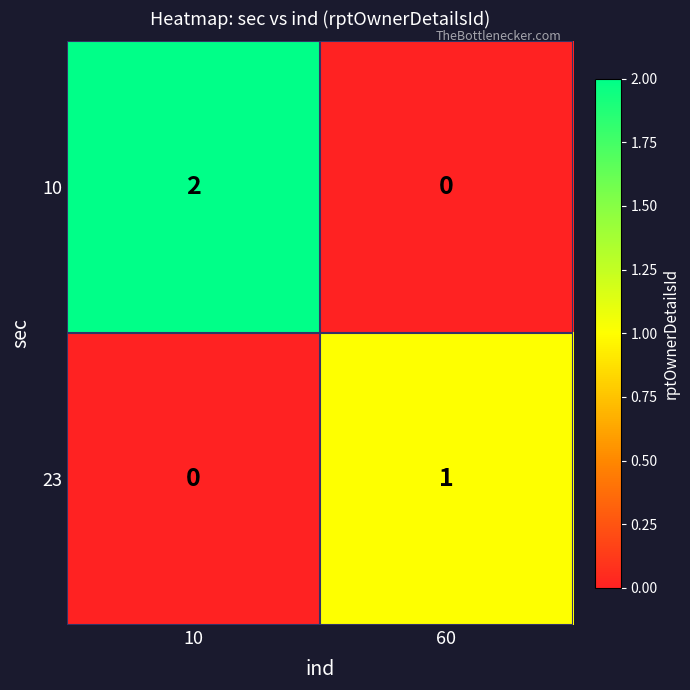

What is the spread (max minus min) of values at 10?

2